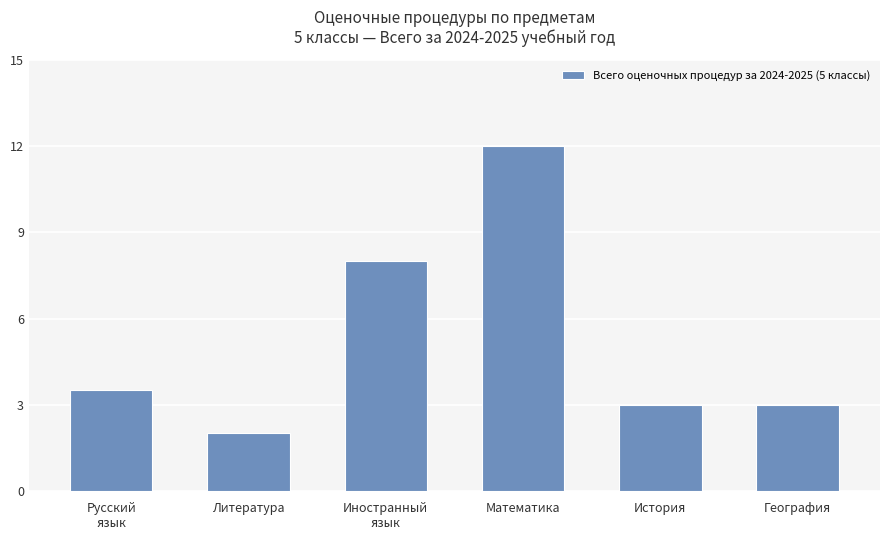

Reading left to right, extract all data points from this chart.

Русский
язык=3.5	Литература=2.0	Иностранный
язык=8.0	Математика=12.0	История=3.0	География=3.0